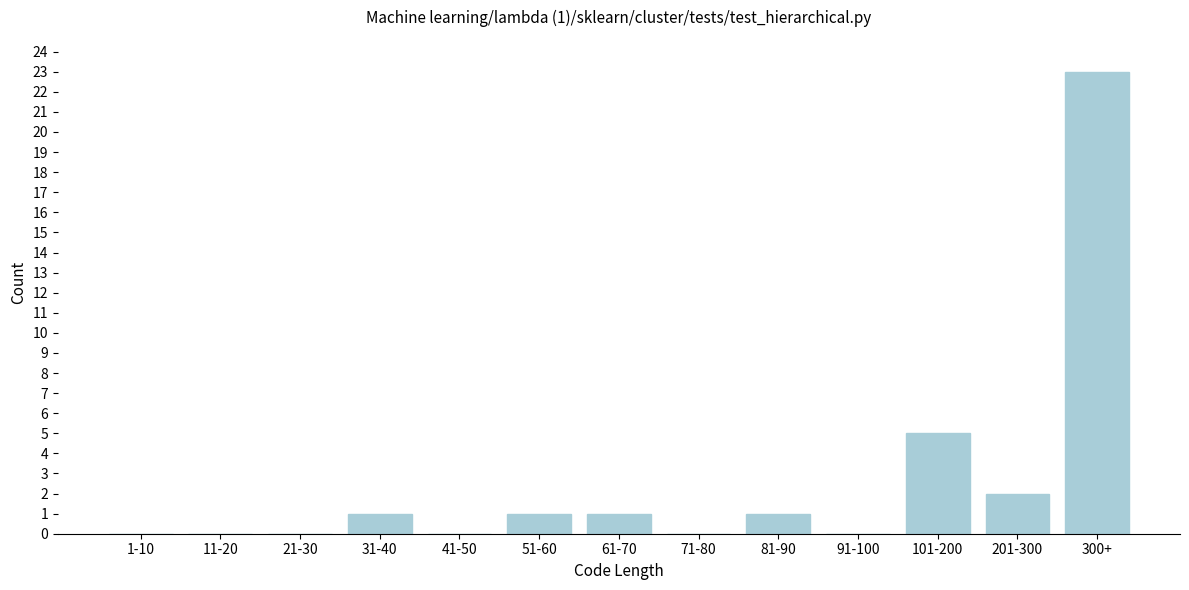

Reading left to right, what are all the values shown in this chart?

1-10=0	11-20=0	21-30=0	31-40=1	41-50=0	51-60=1	61-70=1	71-80=0	81-90=1	91-100=0	101-200=5	201-300=2	300+=23